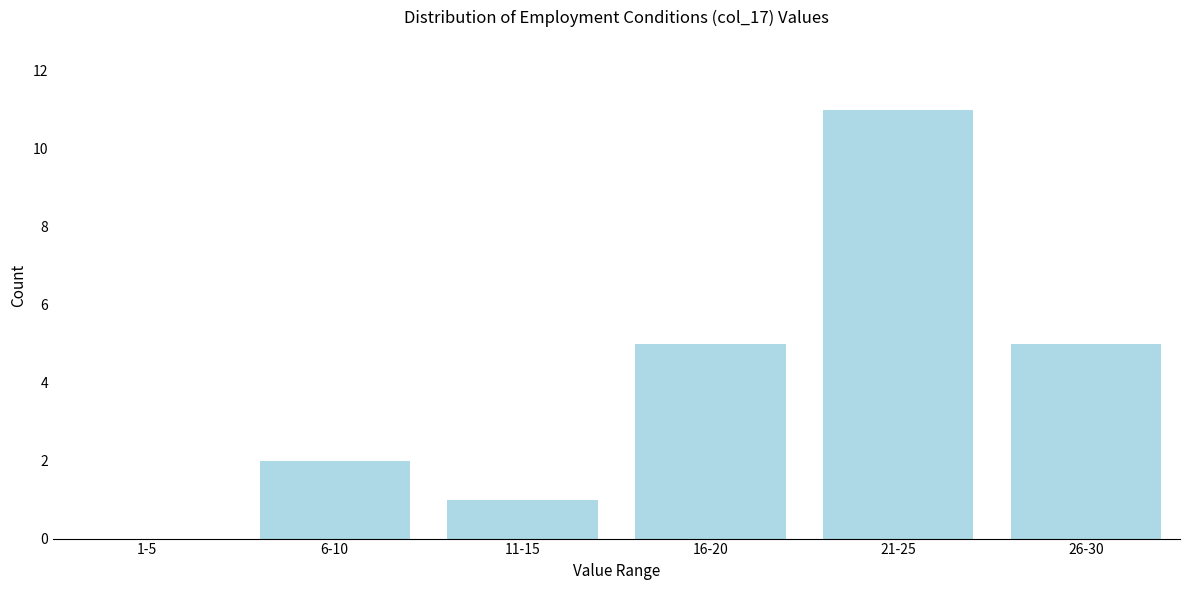

Reading left to right, transcribe all the data shown in this chart.

1-5=0	6-10=2	11-15=1	16-20=5	21-25=11	26-30=5